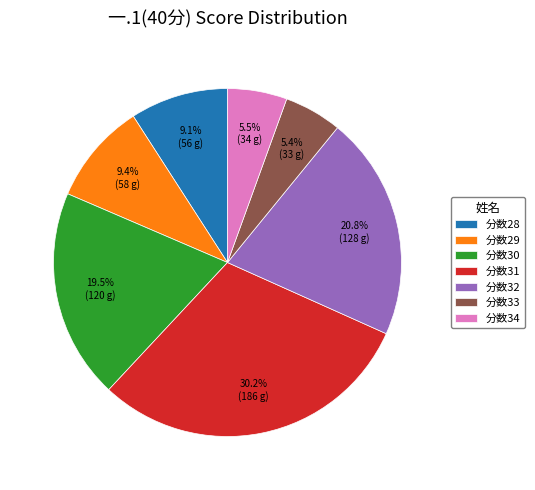

Which has a higher value, 分数32 or 分数29?

分数32